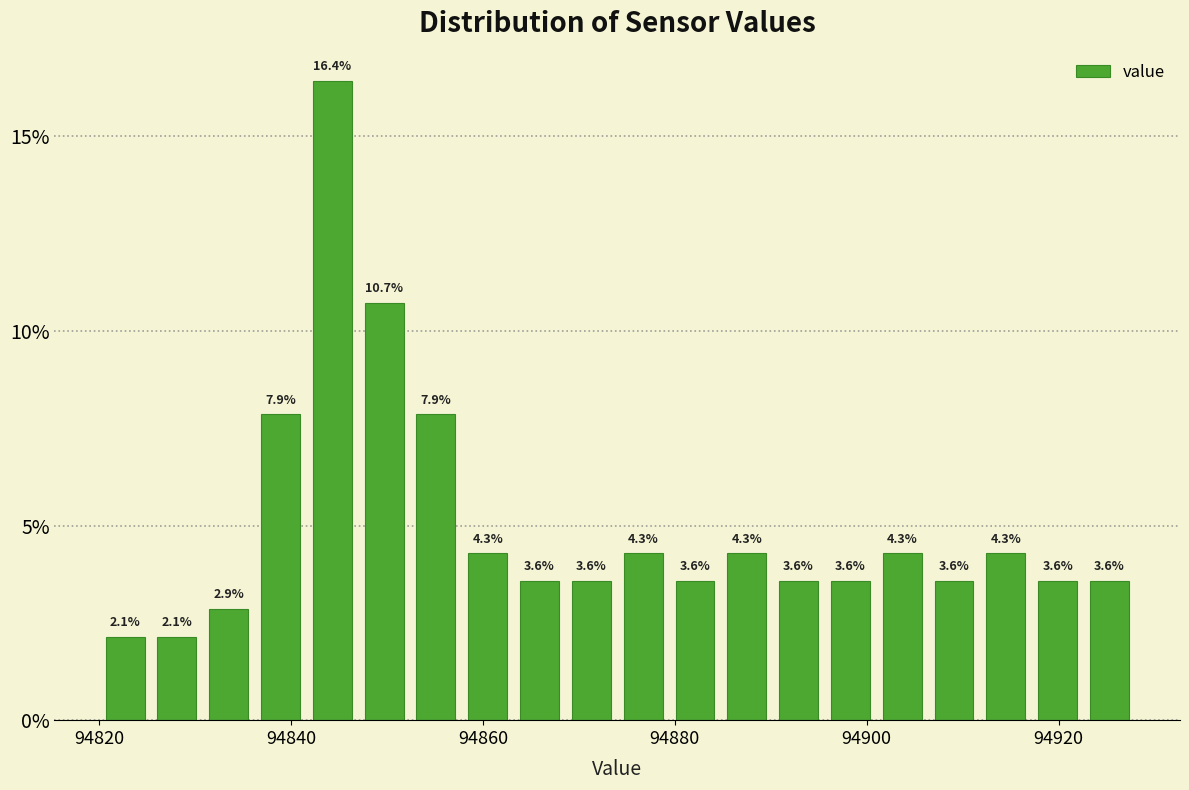

Read against the x-axis, roughly where is the centre of the tallest bar?

94844